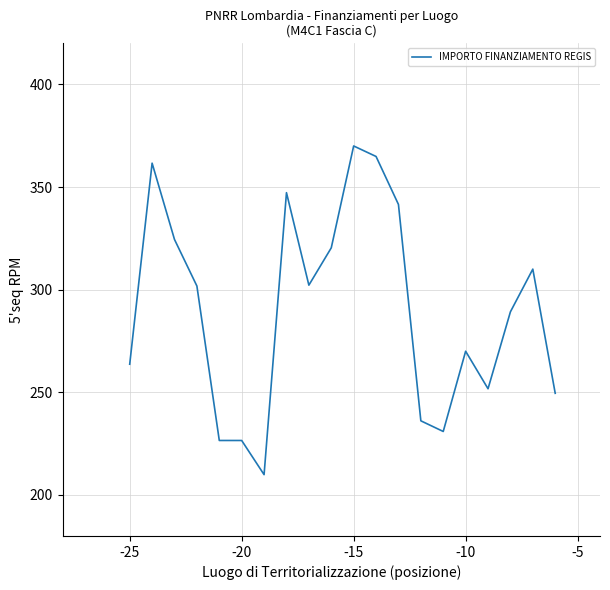

What is the minimum value shown in the chart?

209.9